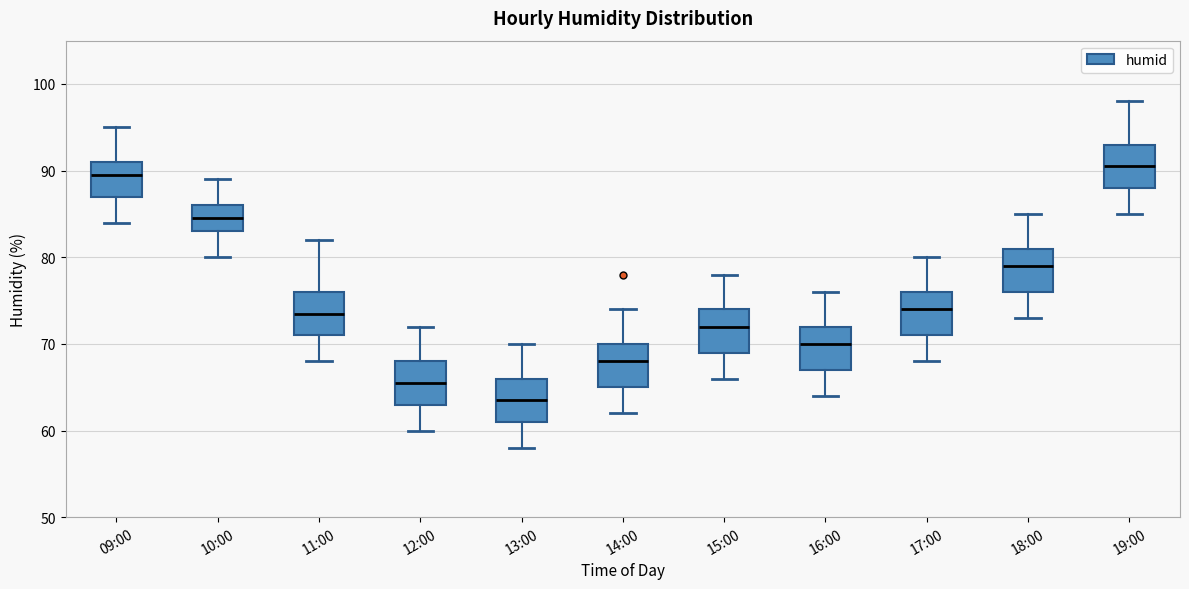

Which box's median line is the highest?

19:00